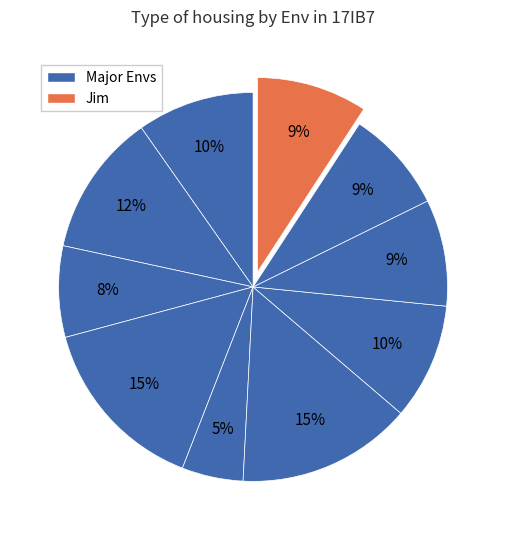

Is there a majority slice in this chart?

No